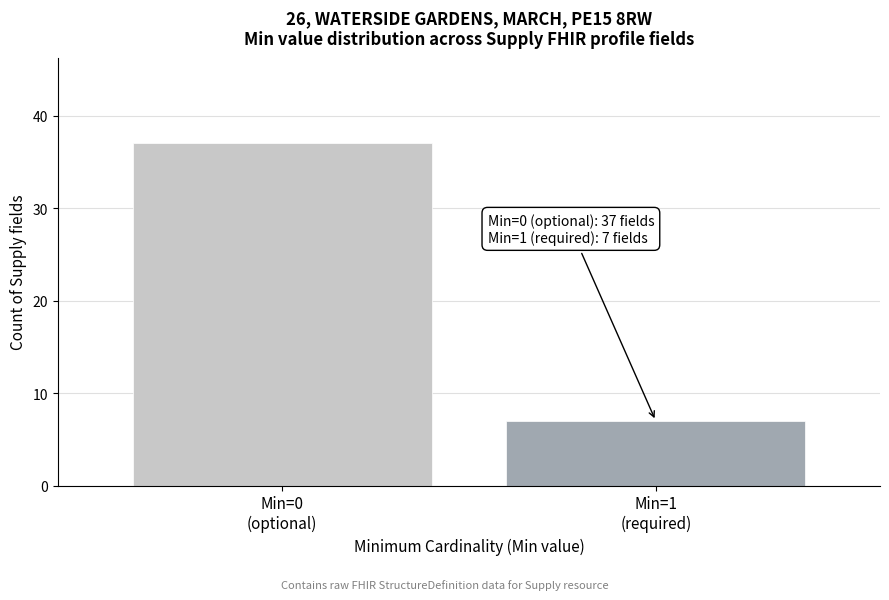

Reading left to right, transcribe all the data shown in this chart.

37	7